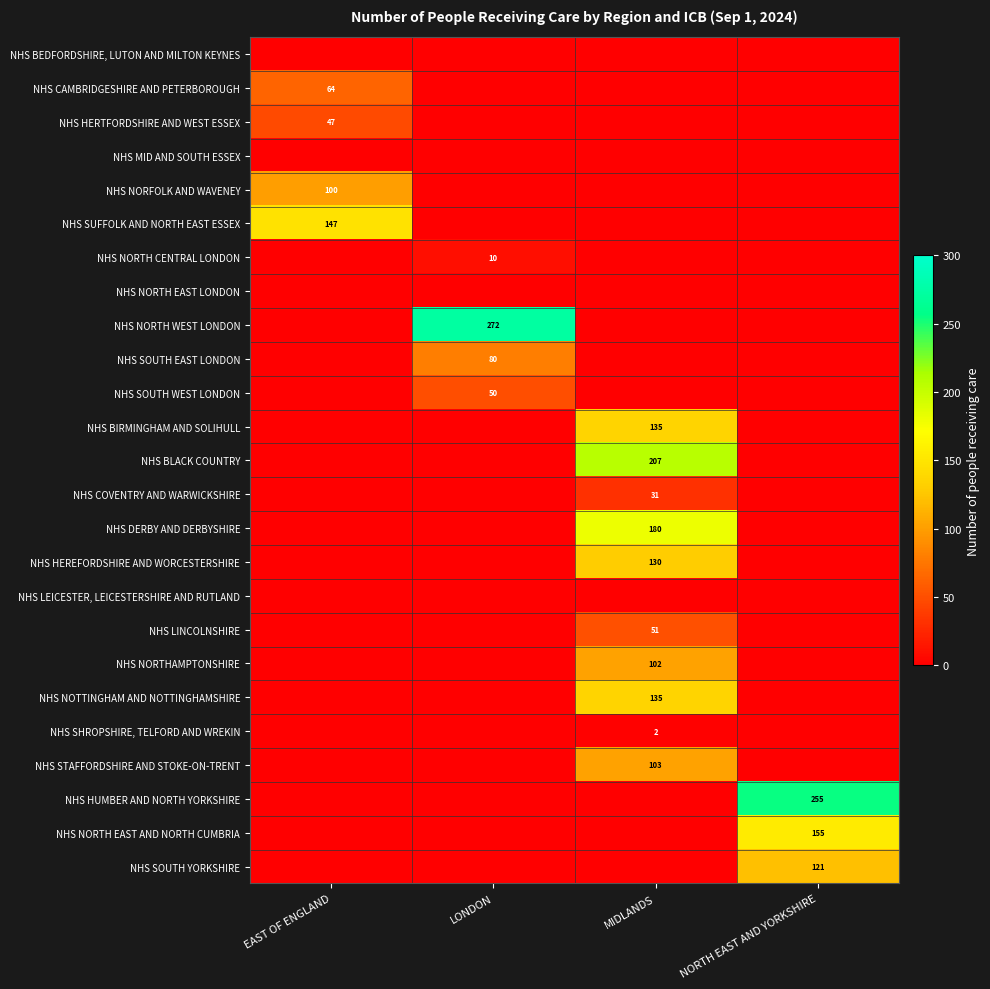

True or false: NHS NOTTINGHAM AND NOTTINGHAMSHIRE has a value of 205 at MIDLANDS.

False